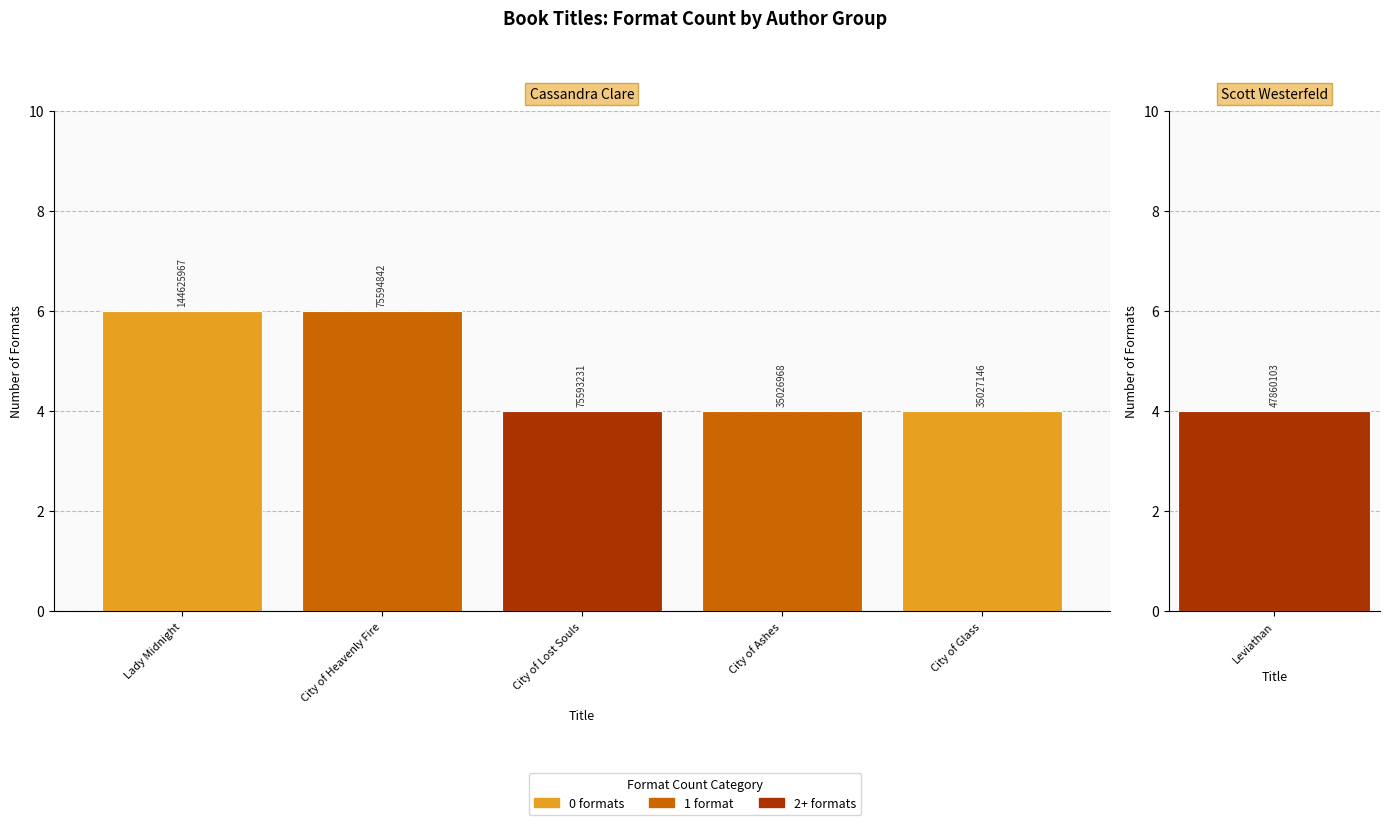

At which category does the chart reach its minimum across all series?

City of Lost Souls